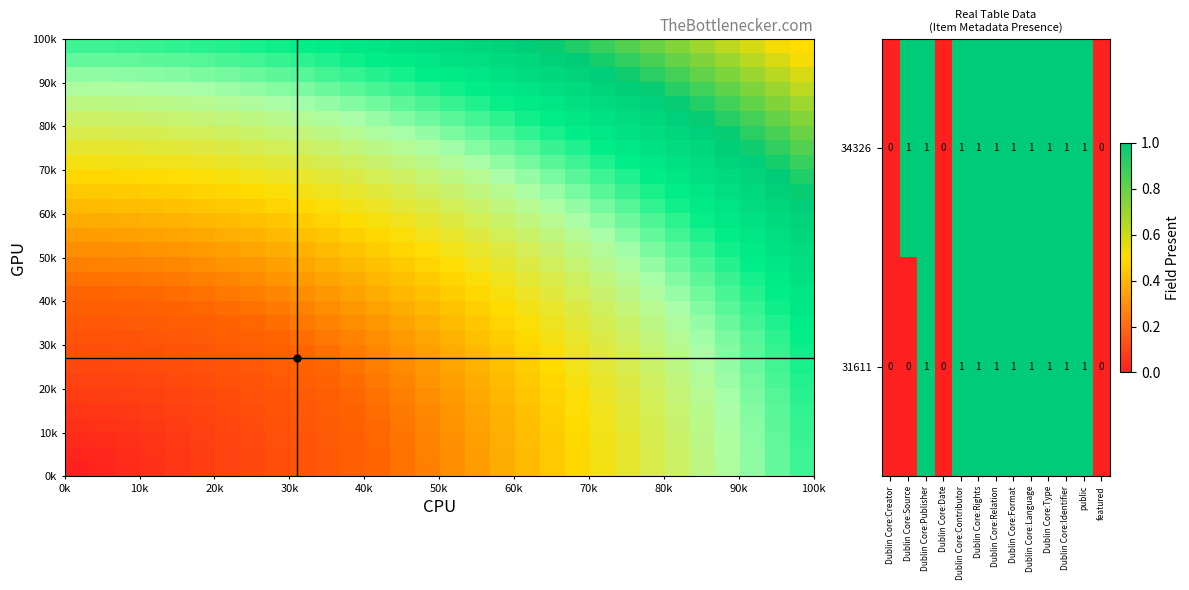

What is the sum of all 31611 values?

9